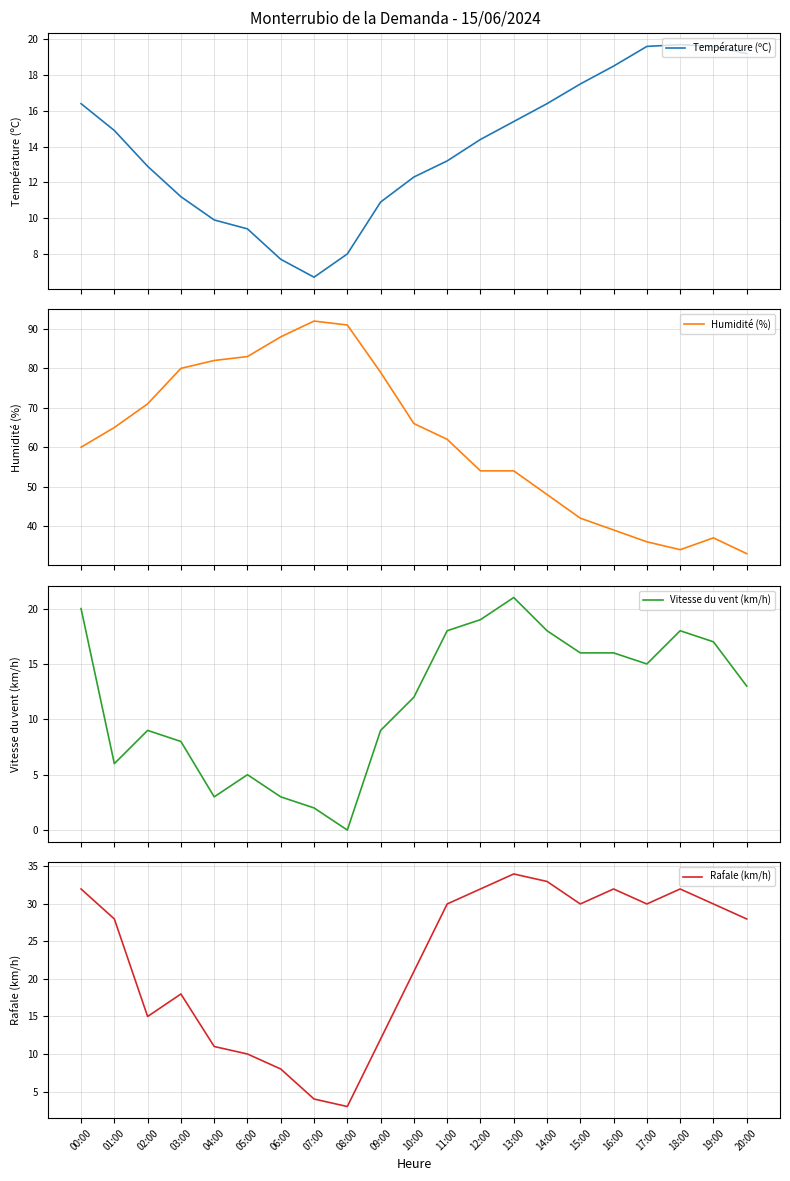

What is the value of the Vitesse du vent (km/h) point at the 15th from the left?

18.0